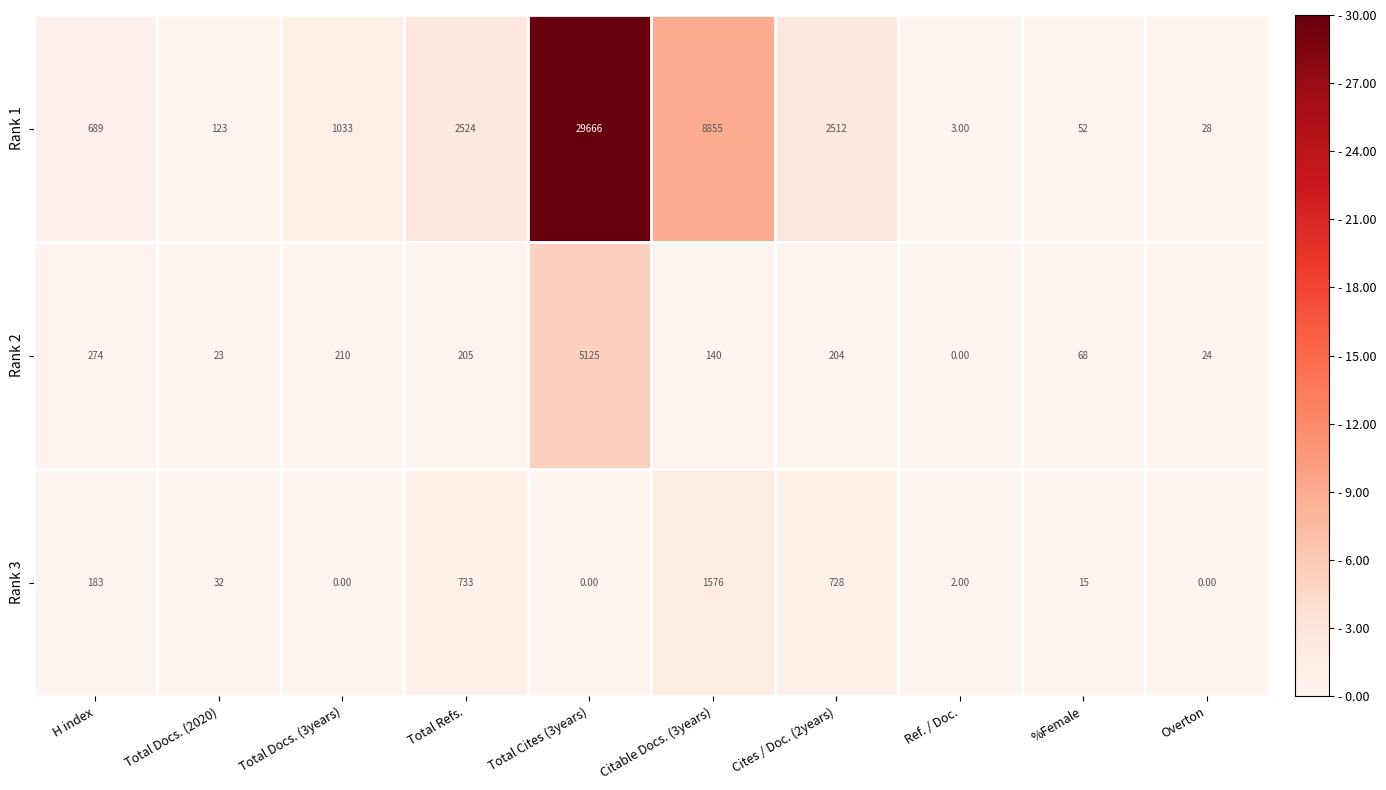

Between Citable Docs. (3years) and Ref. / Doc., which series saw the biggest shift?

Rank 1